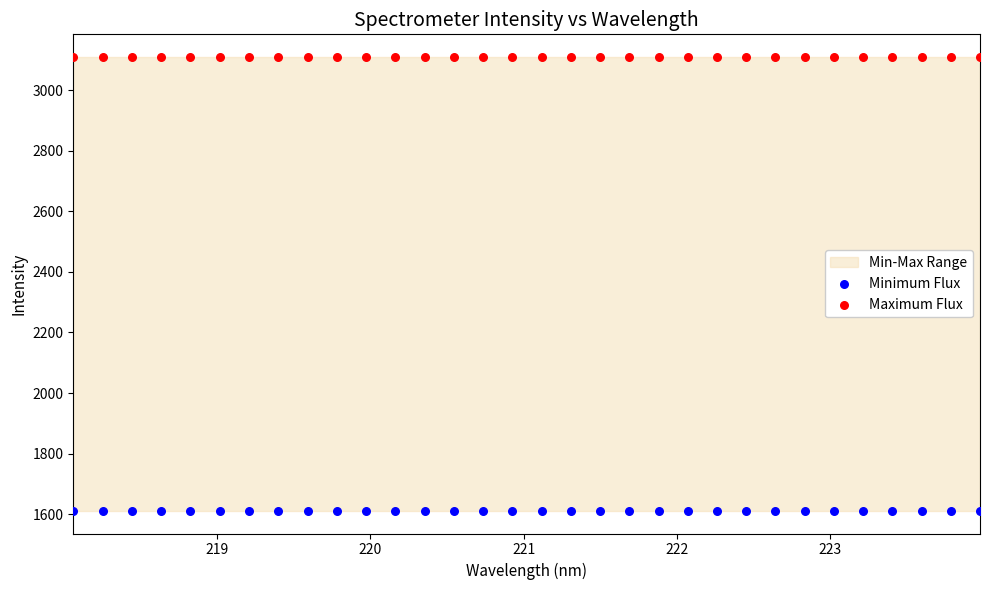

Which series reaches the maximum Y coordinate?

Maximum Flux